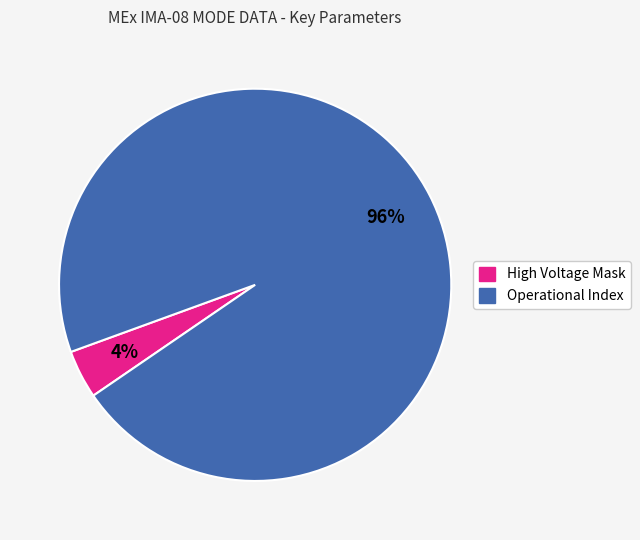

Between Operational Index and High Voltage Mask, which is larger?

Operational Index